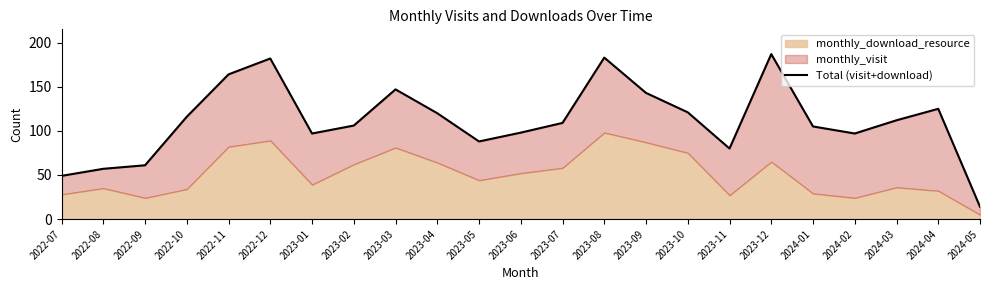

Approximately how many times larger is the value at 2024-03 compared to 2023-02?

1.1